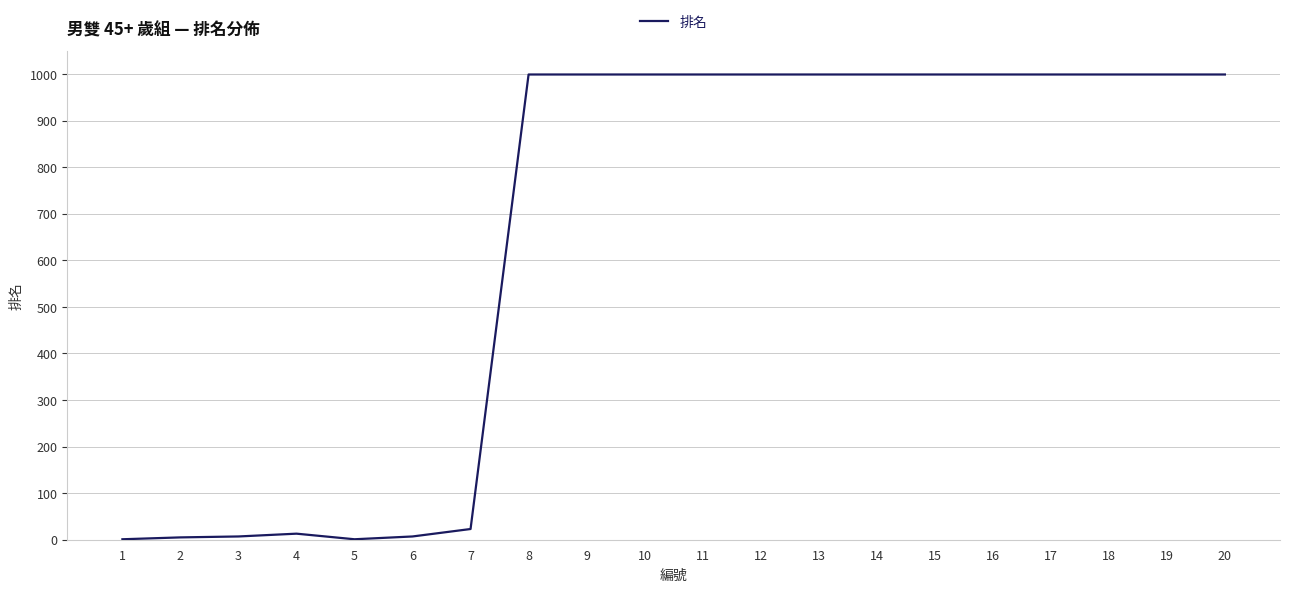

What is the maximum value shown in the chart?

999